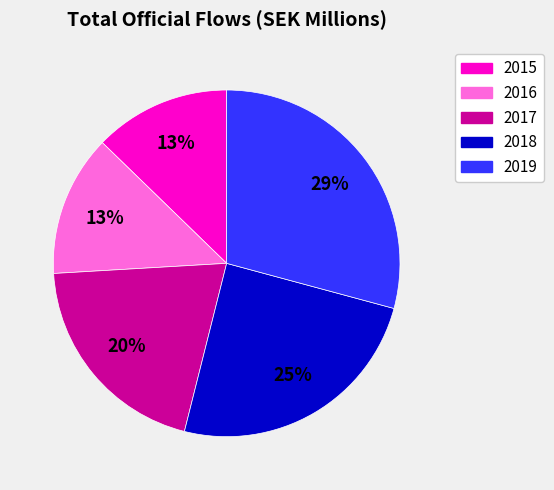

To the nearest percent, what is the combined percentage of 2016 and 2019?

42%